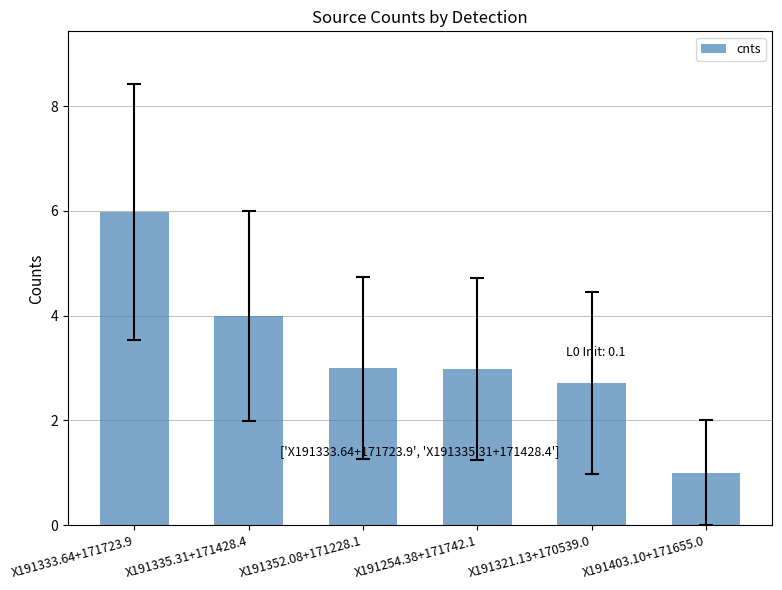

What is the sum of all values?

19.7